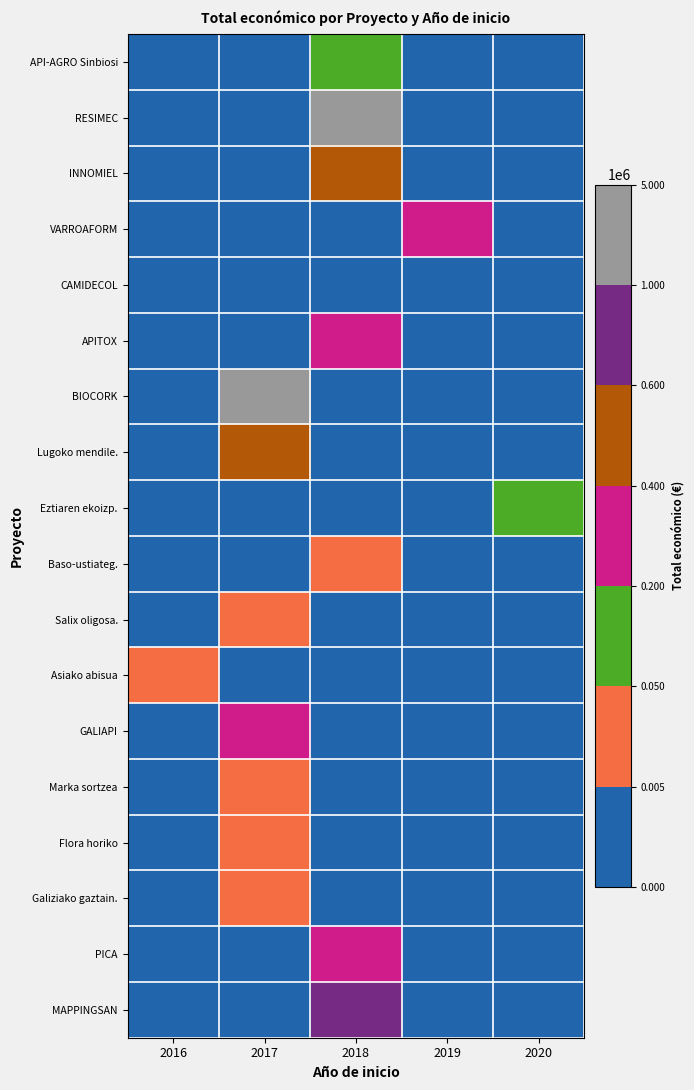

At 2017, list the series in order from smallest to largest.

API-AGRO Sinbiosi, RESIMEC, INNOMIEL, VARROAFORM, CAMIDECOL, APITOX, Eztiaren ekoizp., Baso-ustiateg., Asiako abisua, PICA, MAPPINGSAN, Salix oligosa., Marka sortzea, Galiziako gaztain., Flora horiko, GALIAPI, Lugoko mendile., BIOCORK